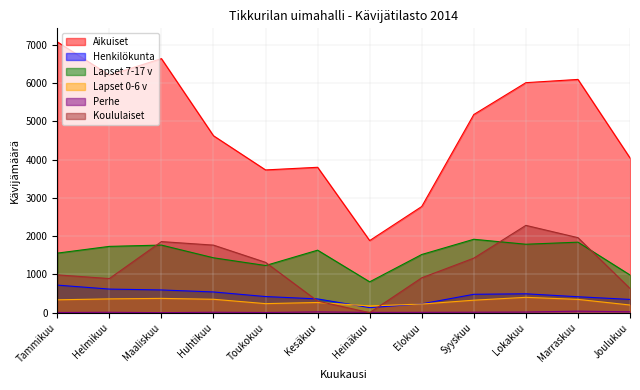

What is the smallest value displayed?

2